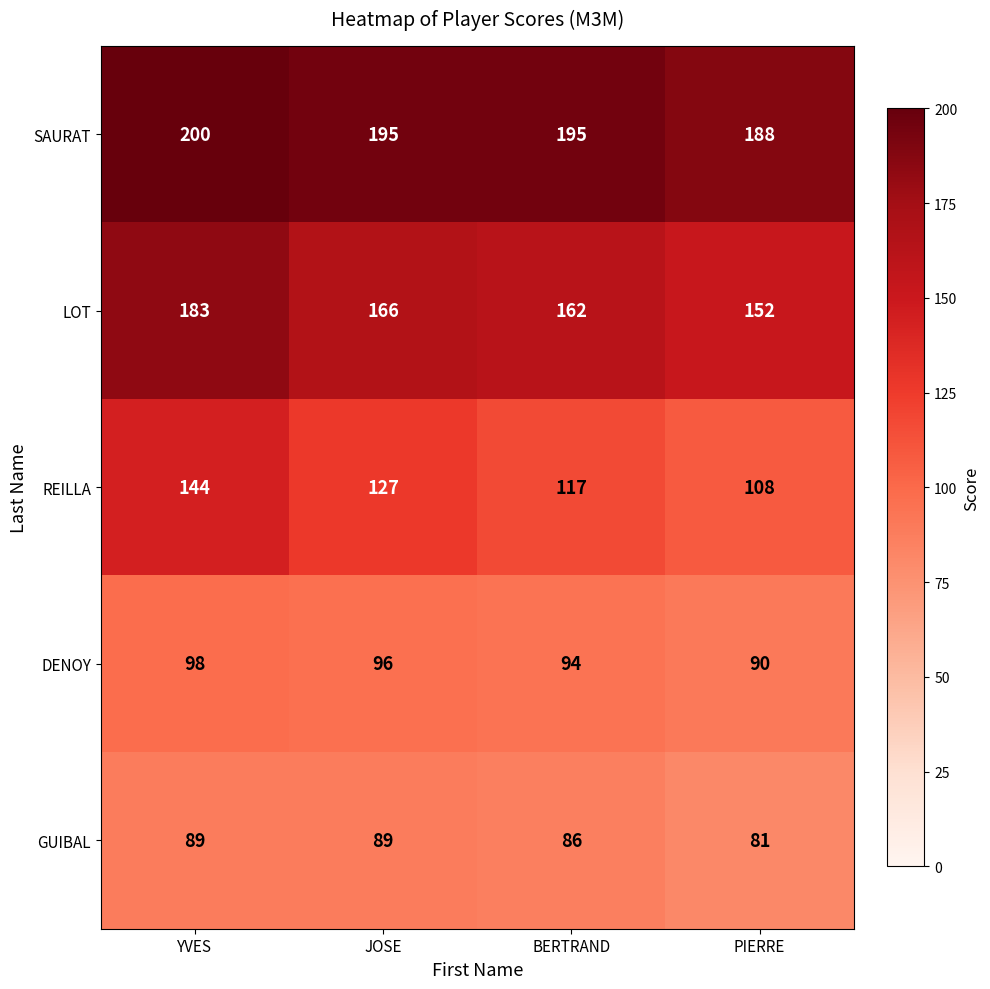

Rank the series by their maximum value, from highest to lowest.

SAURAT, LOT, REILLA, DENOY, GUIBAL